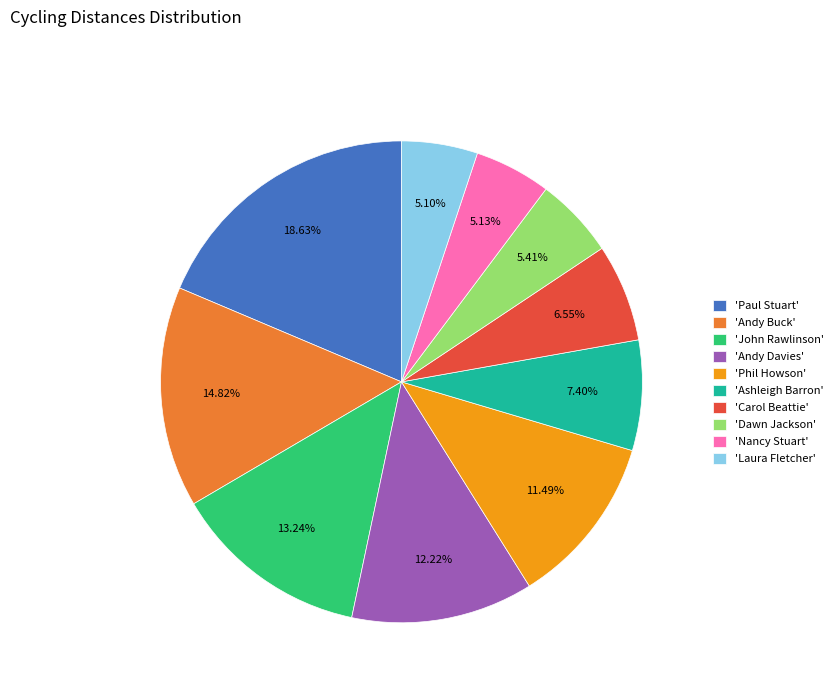

Do 'Dawn Jackson' and 'Paul Stuart' together represent more than half of the pie?

No